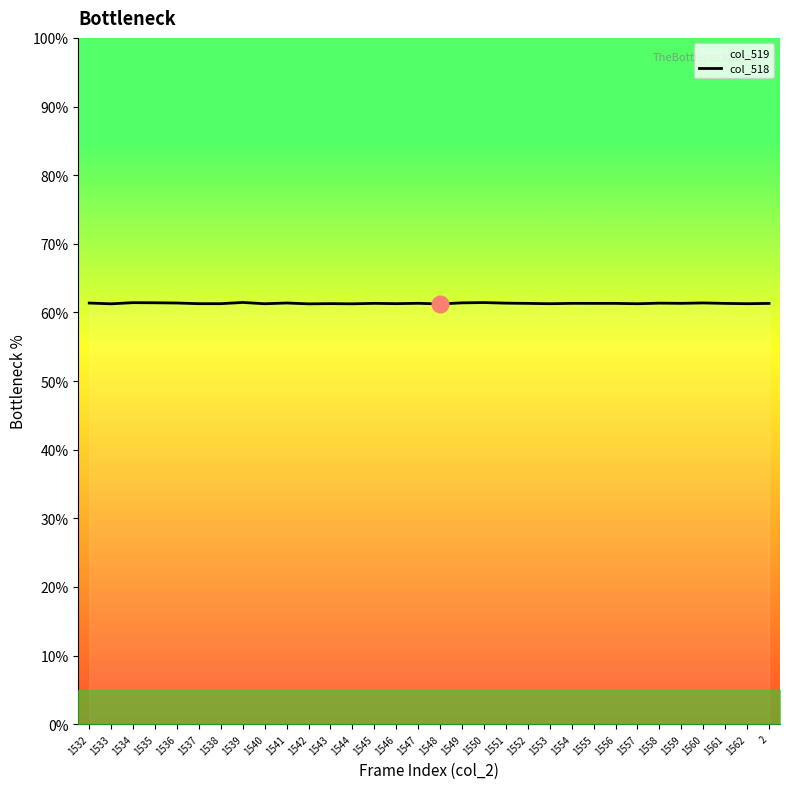

True or false: the data has more than 0 interior local peaks.

True